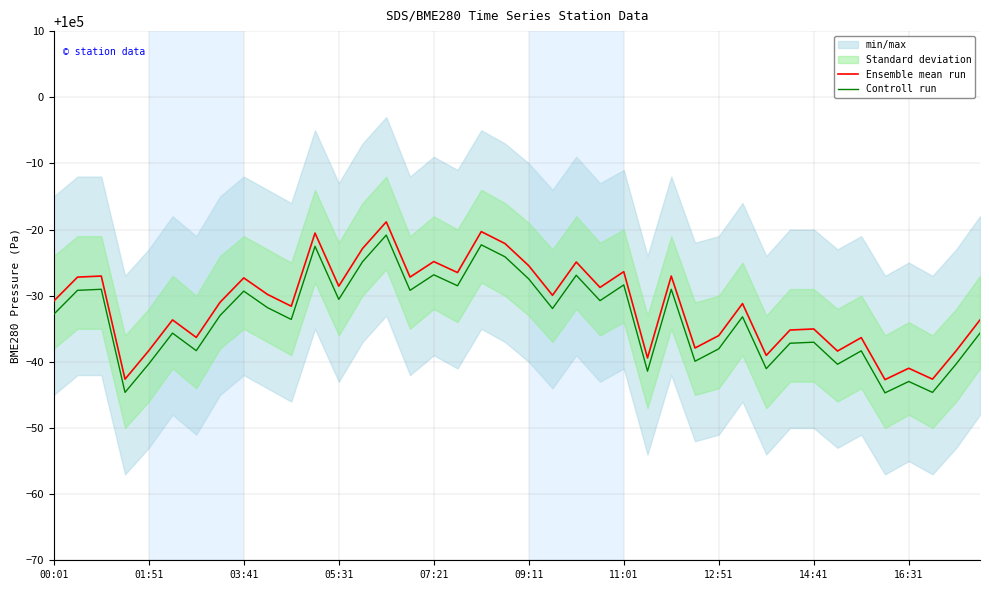

What is the difference between the Controll run values at 00:01 and 30?

8.2